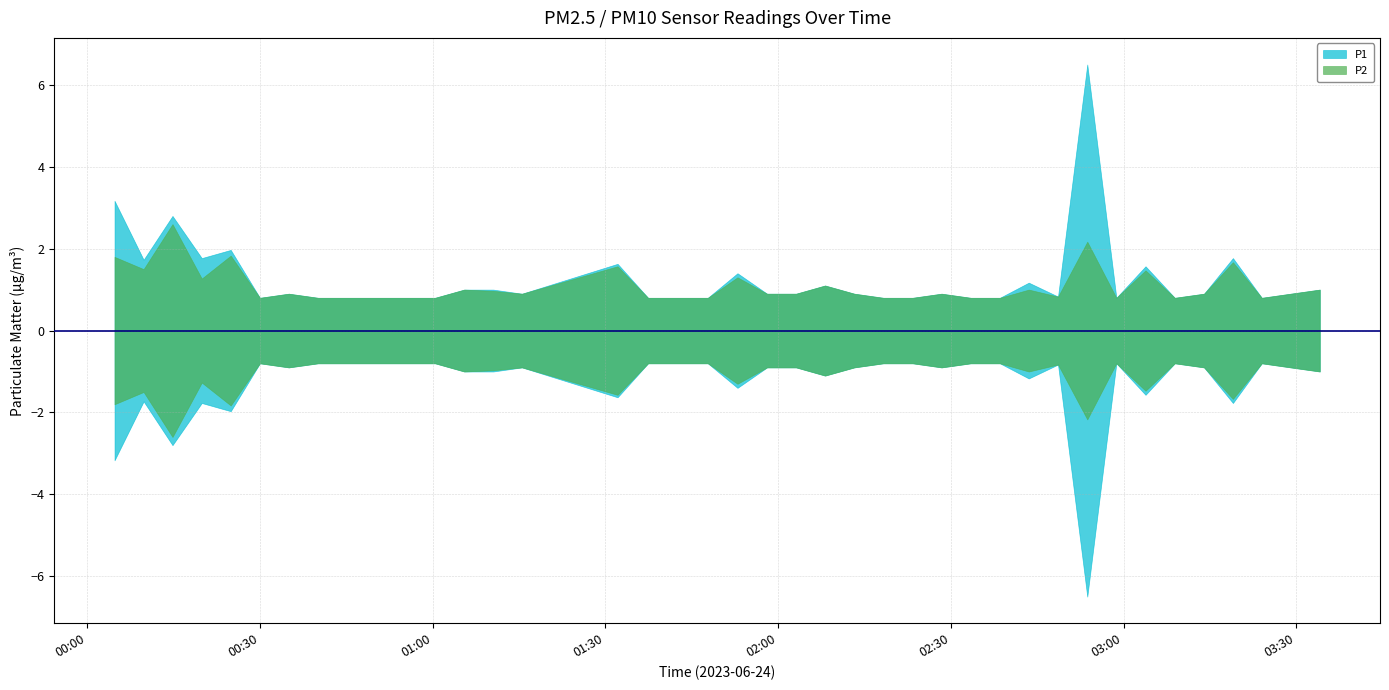

At 25, list the series in order from smallest to largest.

P1, P2